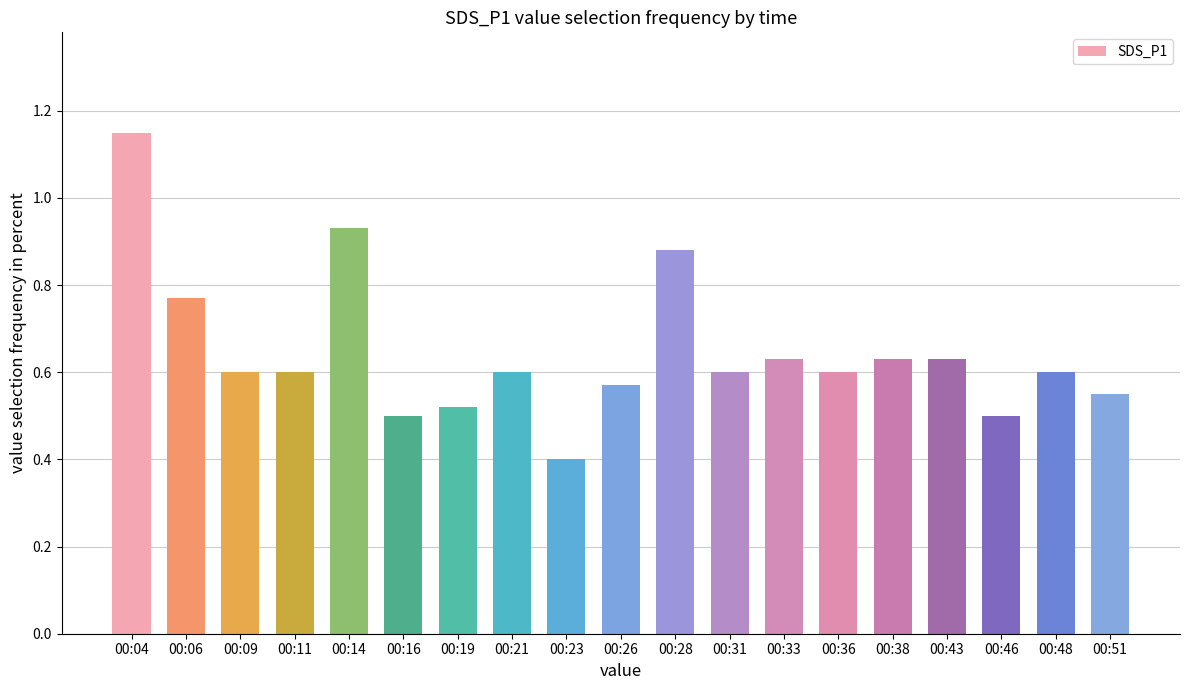

True or false: the data shows 0.5 at 00:19.

True